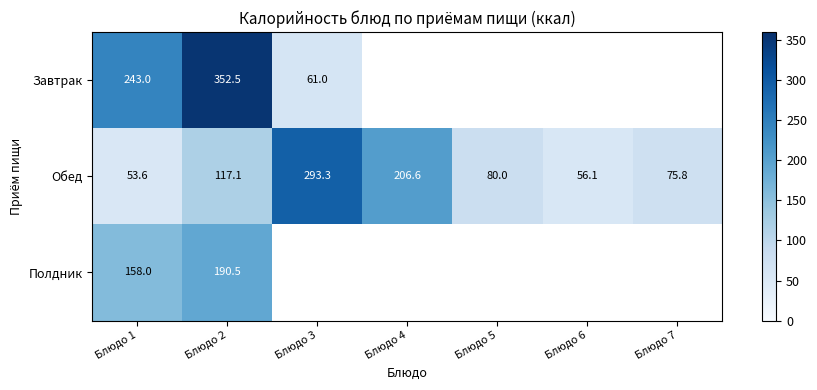

How many categories are shown in the chart?

7